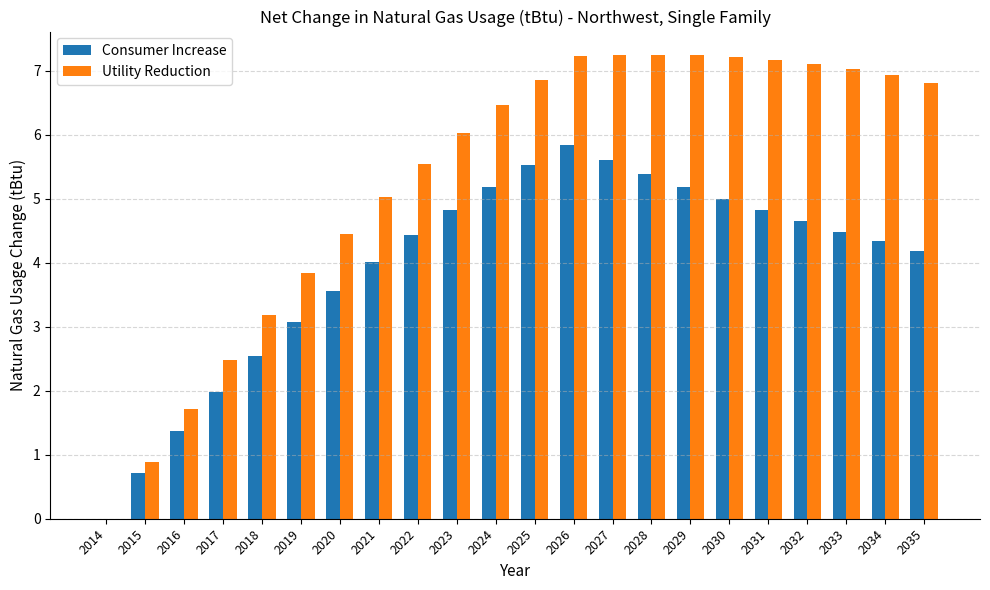

What is the sum of the Consumer Increase values at 2029 and 2020?

8.8